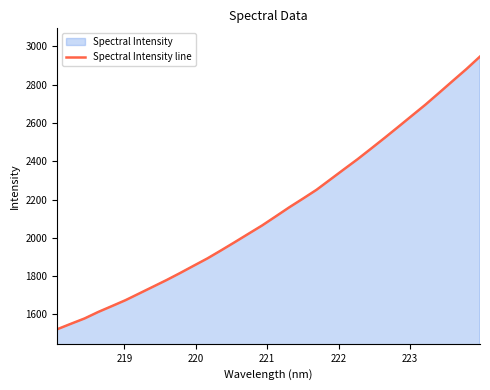

How many data points are less than 2111?

16